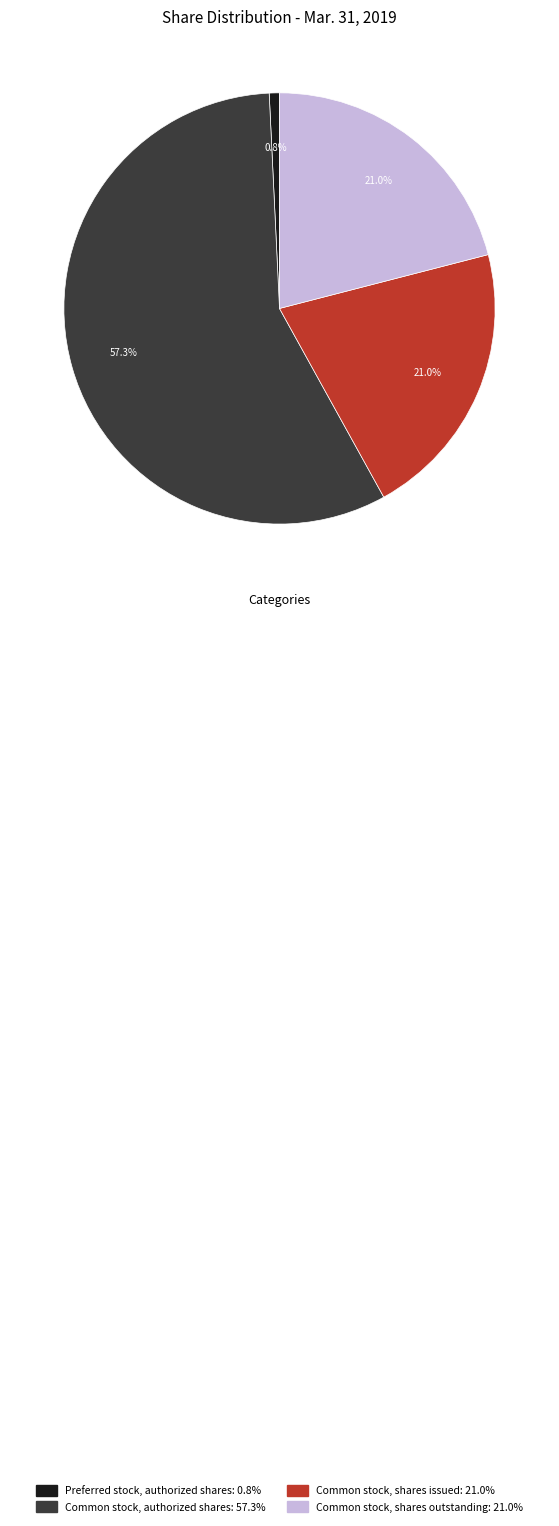

Do Common stock, shares issued and Common stock, authorized shares together represent more than half of the pie?

Yes